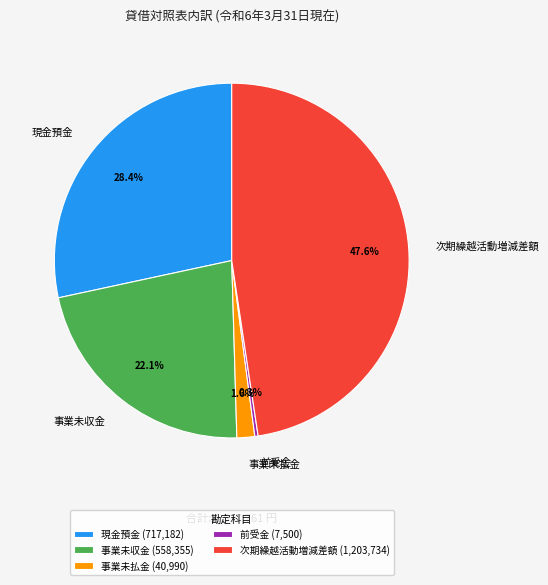

Which slice is the largest?

次期繰越活動増減差額